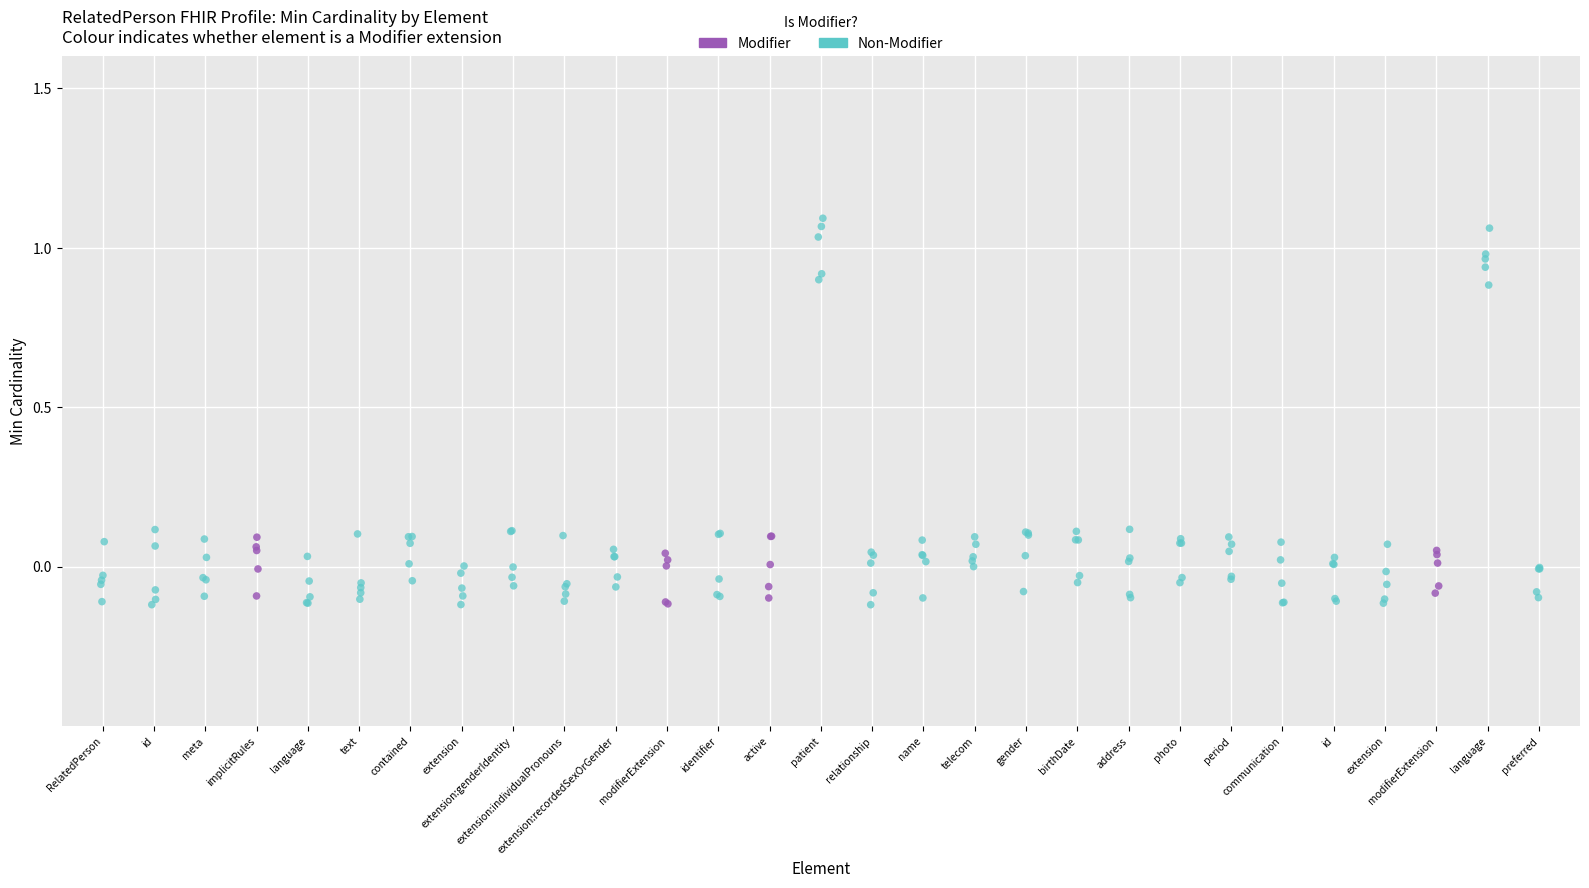

Which series reaches the maximum Y coordinate?

Non-Modifier